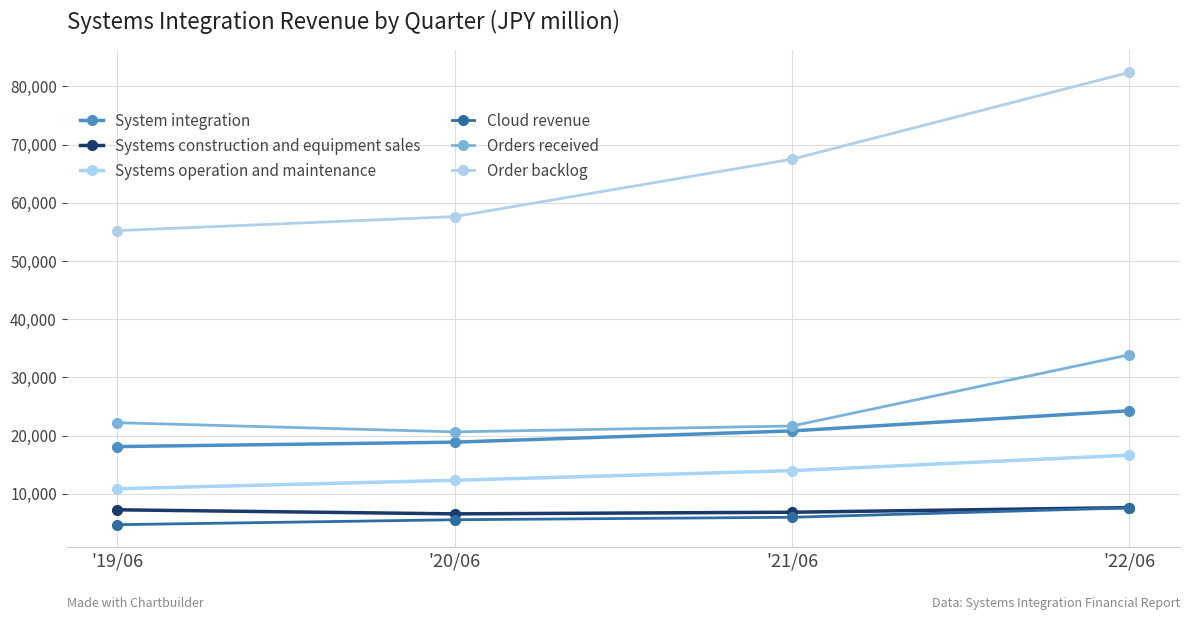

What is the maximum value for Order backlog?

82411.0